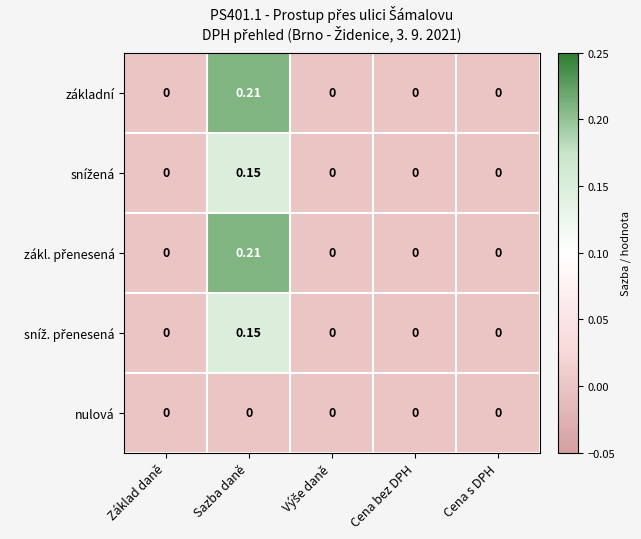

At which category does the chart reach its peak across all series?

Sazba daně